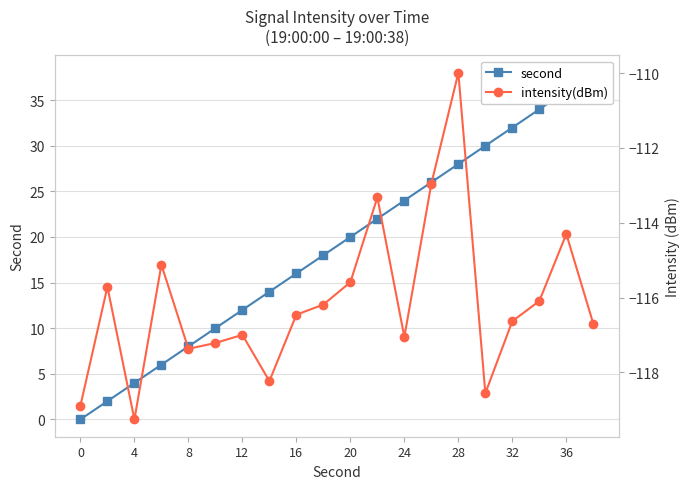

Reading right to left, what are all the values shown in this chart?

second: 38.0	36.0	34.0	32.0	30.0	28.0	26.0	24.0	22.0	20.0	18.0	16.0	14.0	12.0	10.0	8.0	6.0	4.0	2.0	0.0
intensity(dBm): -116.7	-114.3	-116.1	-116.6	-118.6	-110.0	-113.0	-117.1	-113.3	-115.6	-116.2	-116.5	-118.2	-117.0	-117.2	-117.4	-115.1	-119.3	-115.7	-118.9